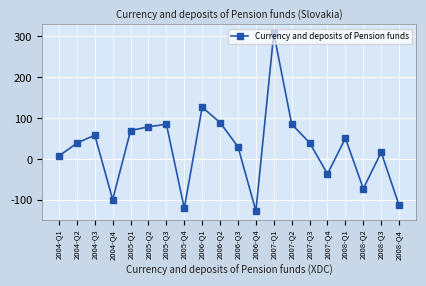

Which label corresponds to the largest value in the chart?

2007-Q1